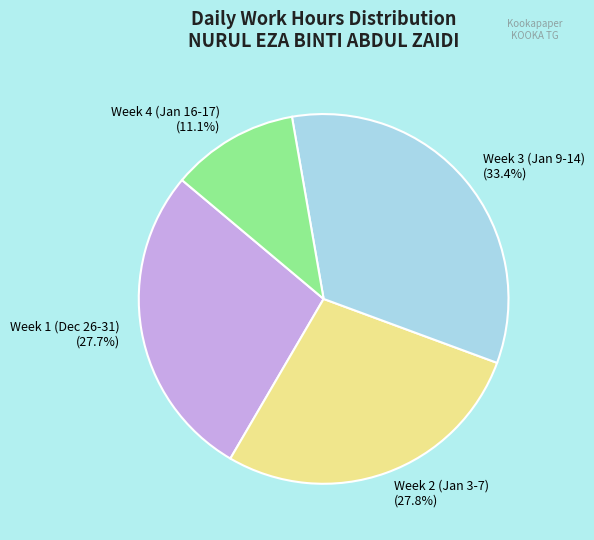

What is the ratio of the value at Week 1 (Dec 26-31) to the value at Week 3 (Jan 9-14)?

0.8